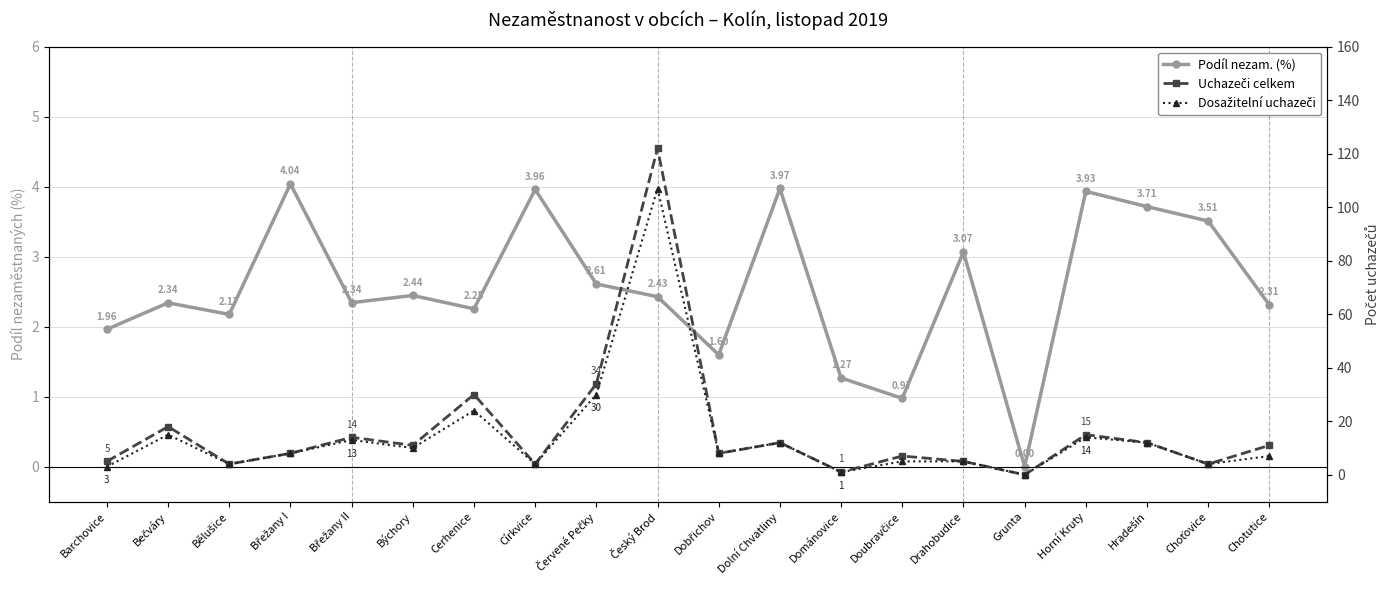

Which series has the largest total across all categories?

Uchazeči celkem